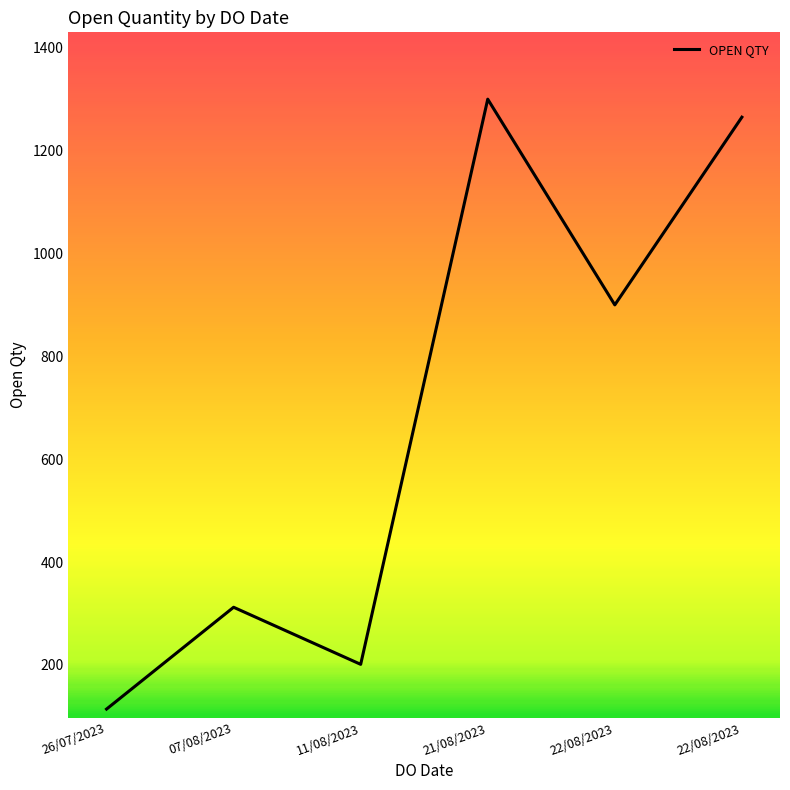

True or false: there are more than 0 points higher than both neighbors.

True